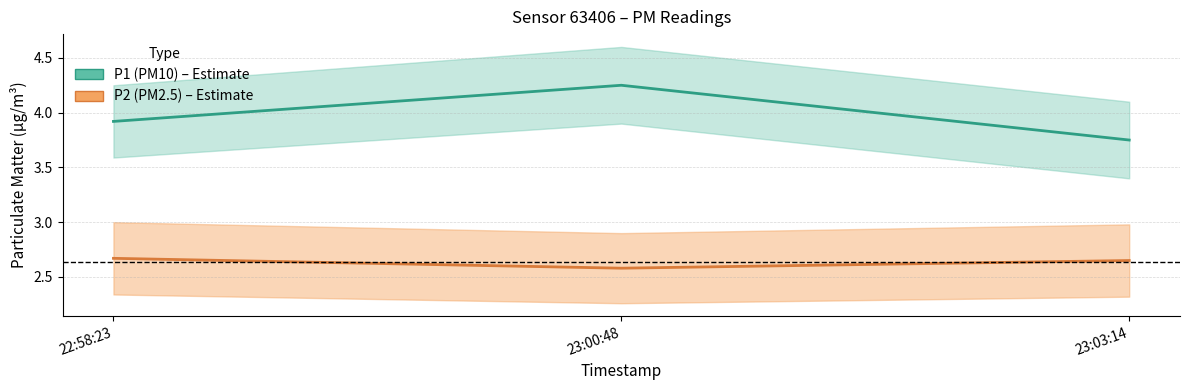

What is the label of the 2nd point from the right?

23:00:48